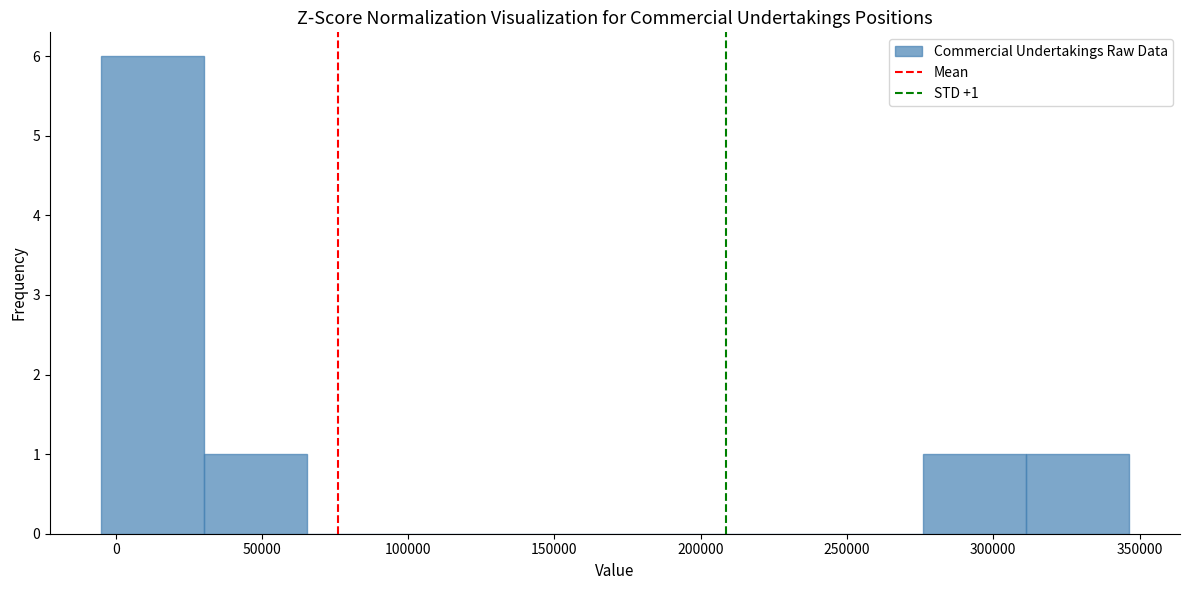

Which range on the x-axis has the tallest bar?

-5000 to 30000